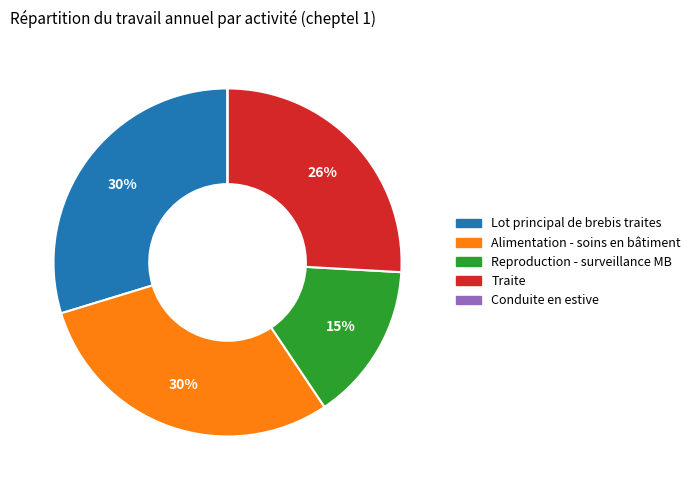

Is there a majority slice in this chart?

No